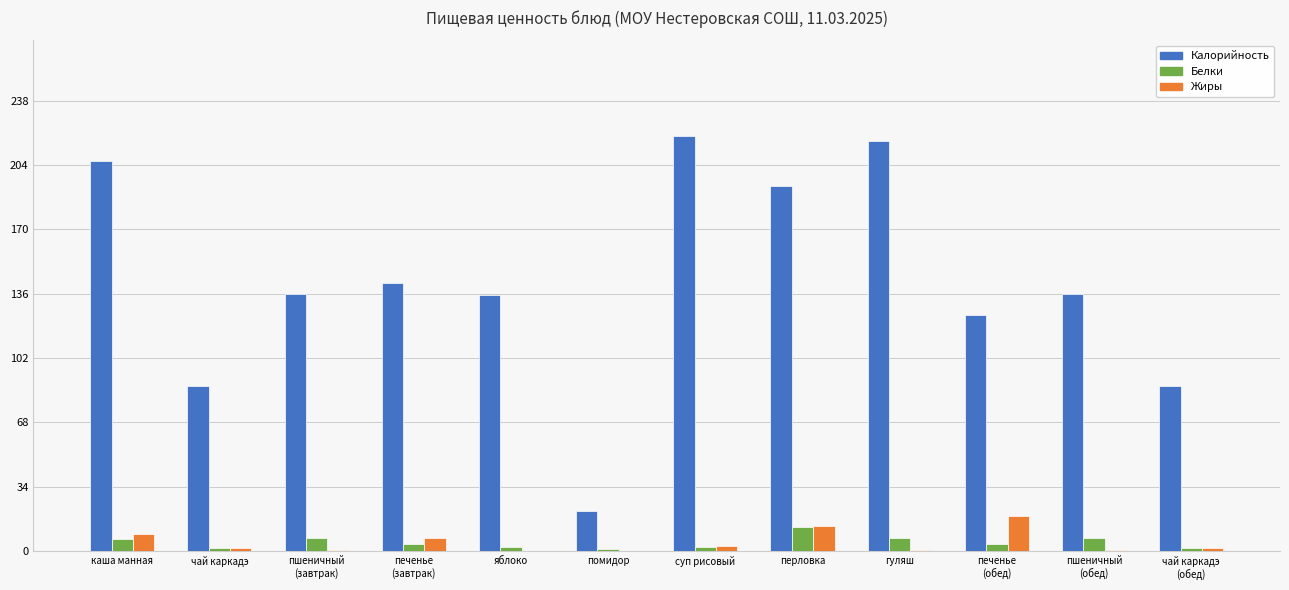

True or false: Жиры has a value of 0.0 at яблоко.

True